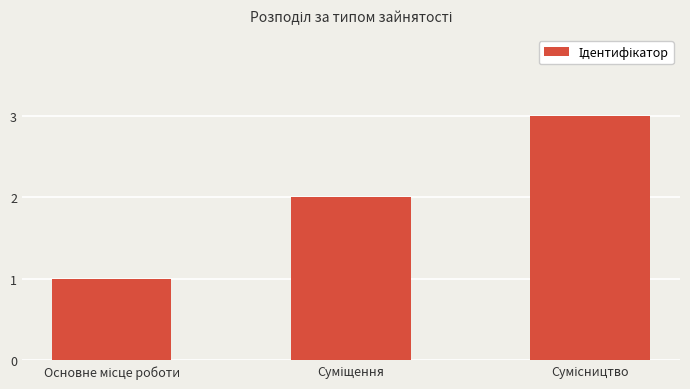

What is the greatest value displayed?

3